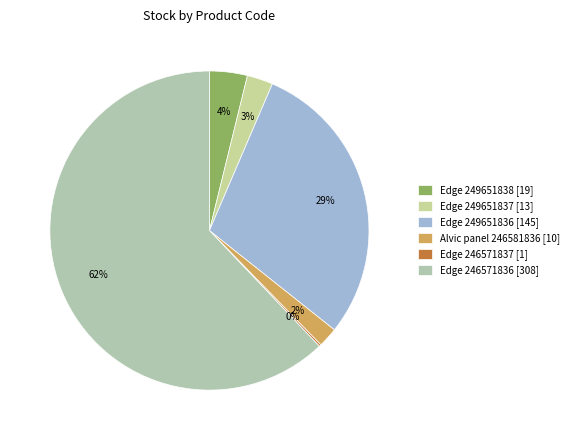

To the nearest percent, what is the combined percentage of Alvic panel 246581836 and Edge 249651838?

6%